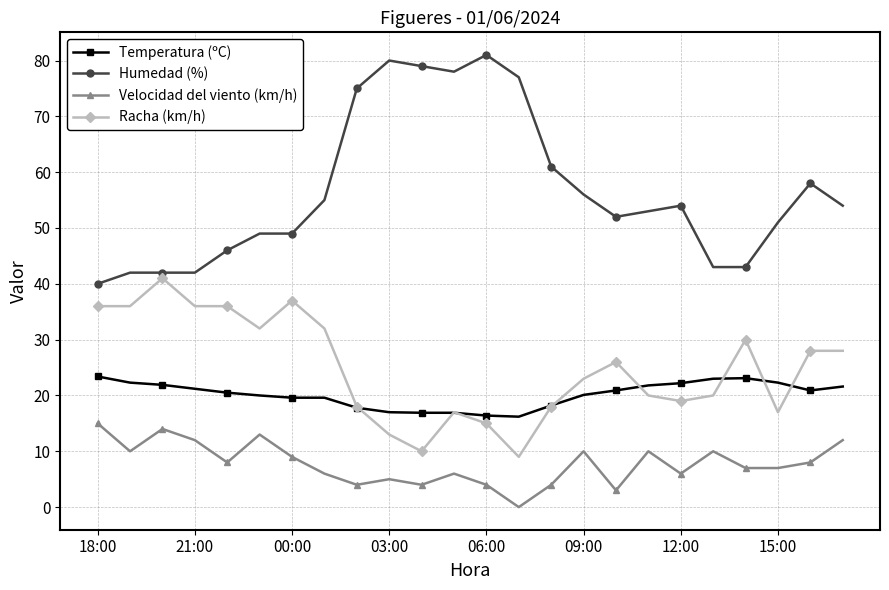

Which series has the widest spread of values?

Humedad (%)